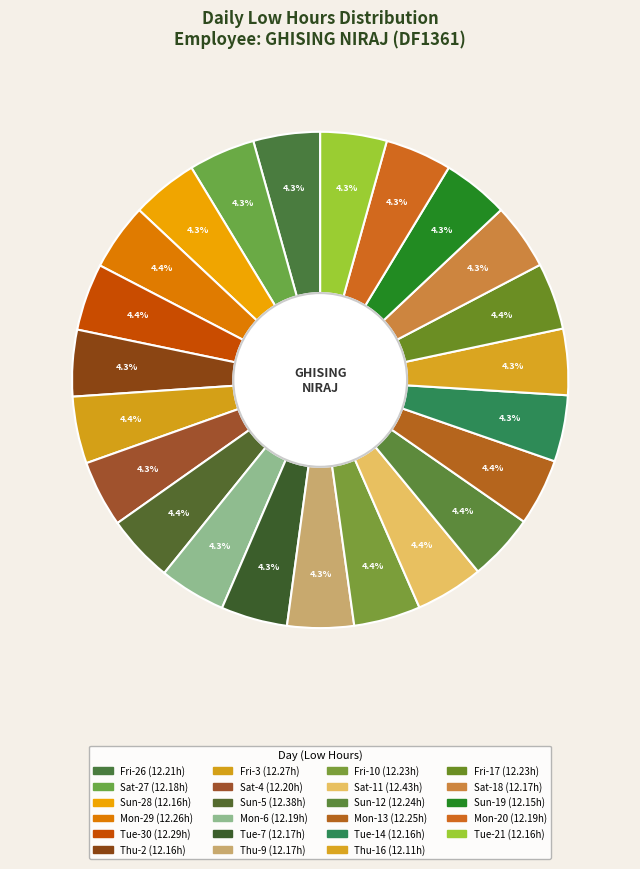

Which slice is the largest?

Sat-11